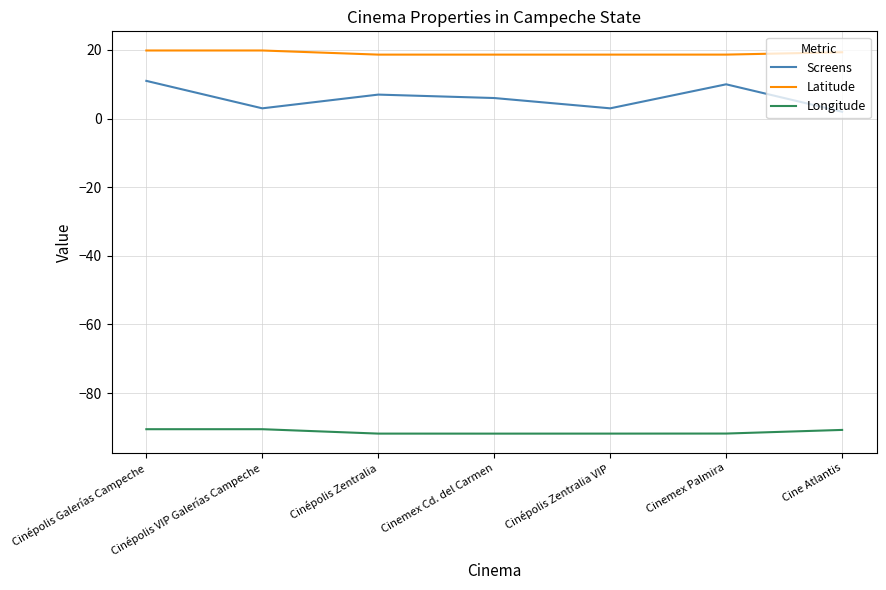

Where is the first local maximum for Screens?

Cinépolis Zentralia